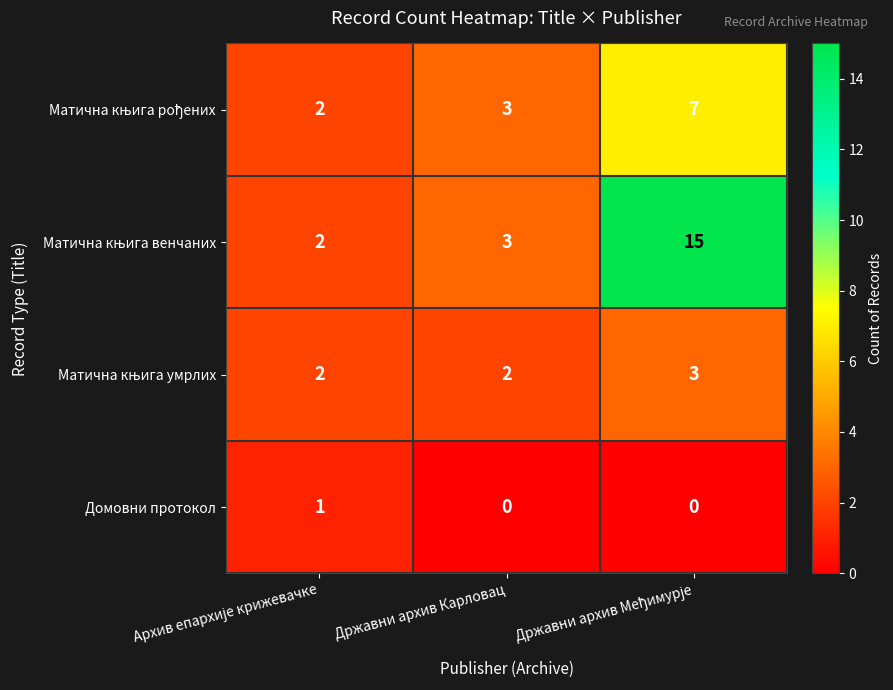

What is the difference between the highest and lowest values at Државни архив Карловац?

3